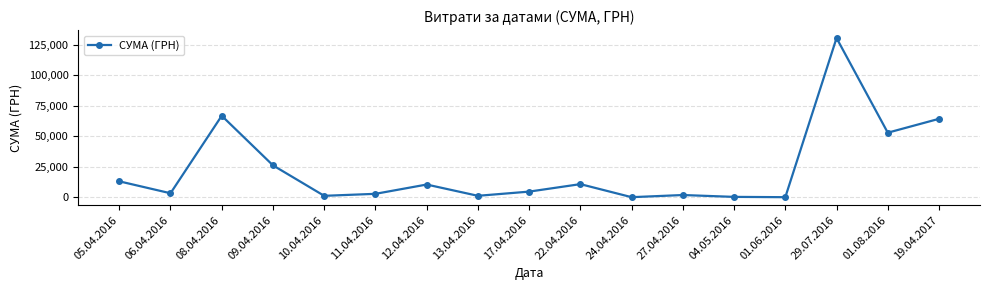

What is the change in value from 06.04.2016 to 12.04.2016?

+7138.9